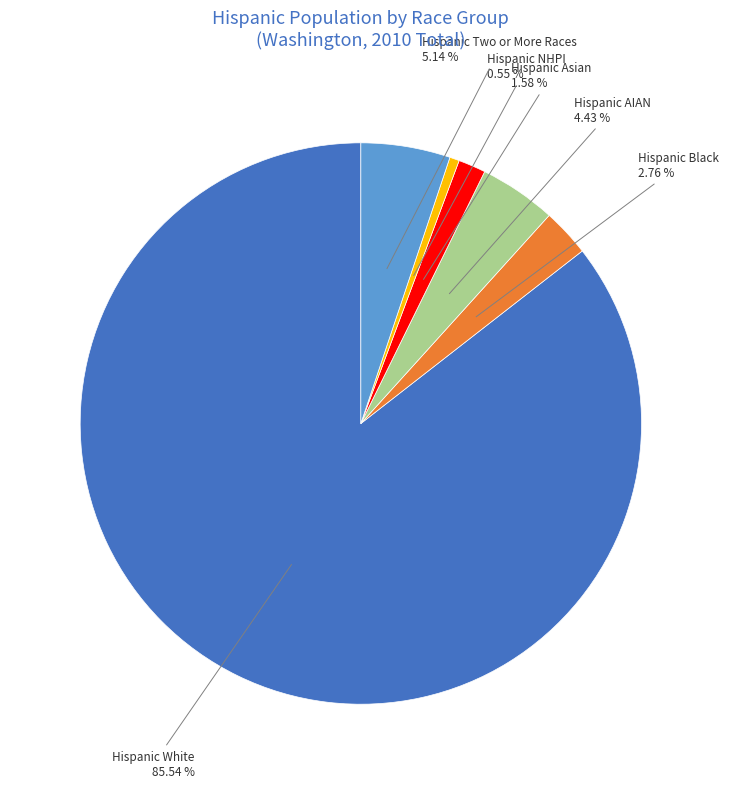

Does any single category account for the majority?

Yes